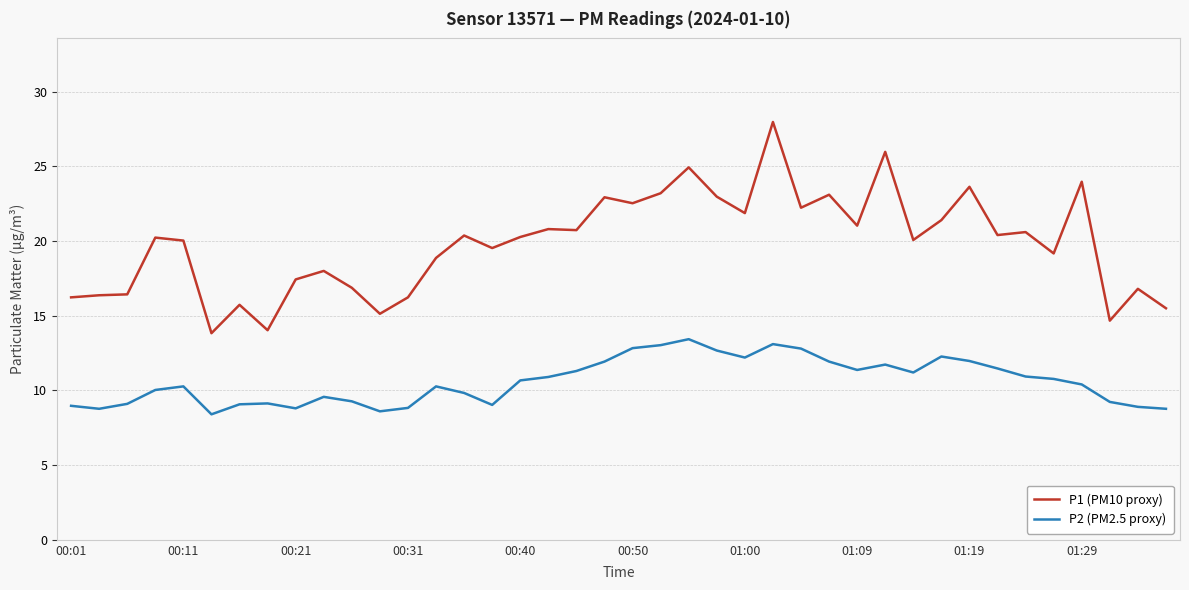

Which series has the largest total across all categories?

P1 (PM10 proxy)